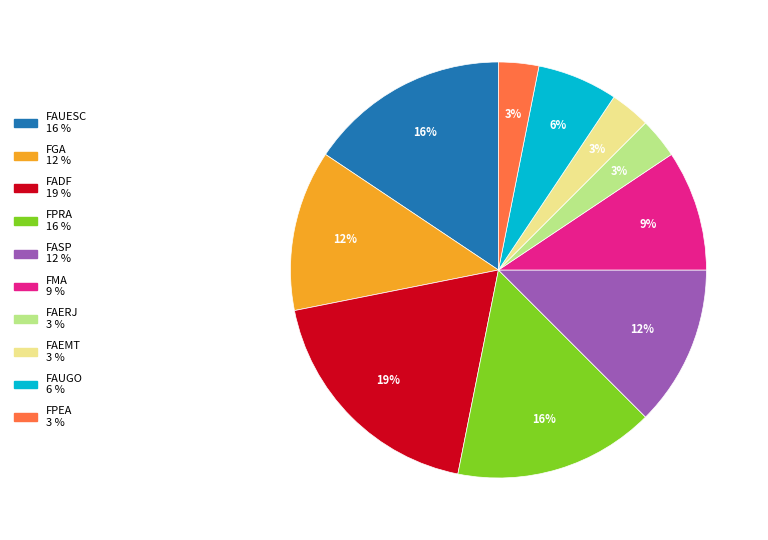

Approximately how many times larger is the value at FPEA compared to FAUGO?

0.5